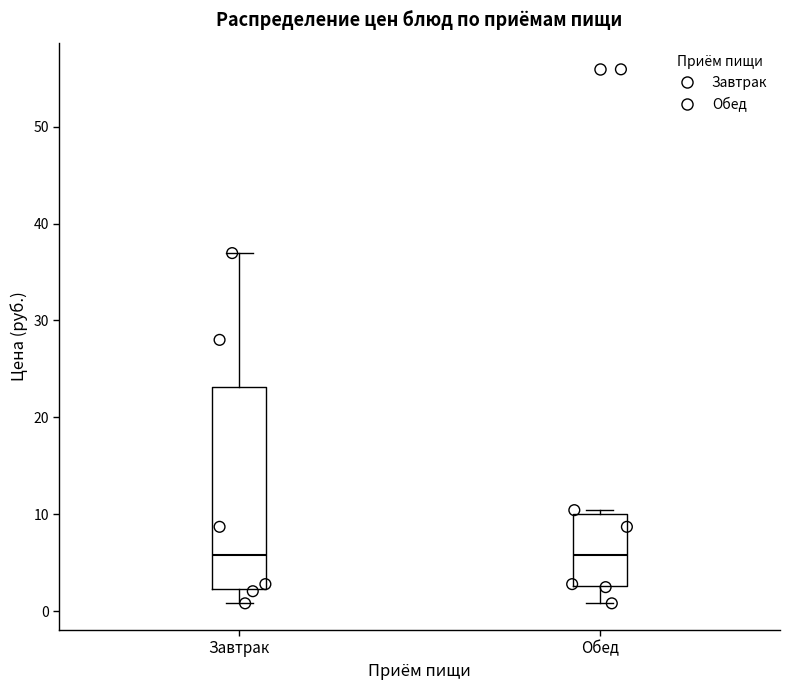

Reading left to right, transcribe this box plot: for each box, give where its median line is, the range the box spans, and where its two whiskers end, as read against the y-axis. The values are not printed on the chart, so give them approximately, as read against the axis.

Завтрак: median 6, box 2 to 23, whiskers 1 to 37
Обед: median 6, box 3 to 10, whiskers 1 to 10 (just above the box's upper edge)